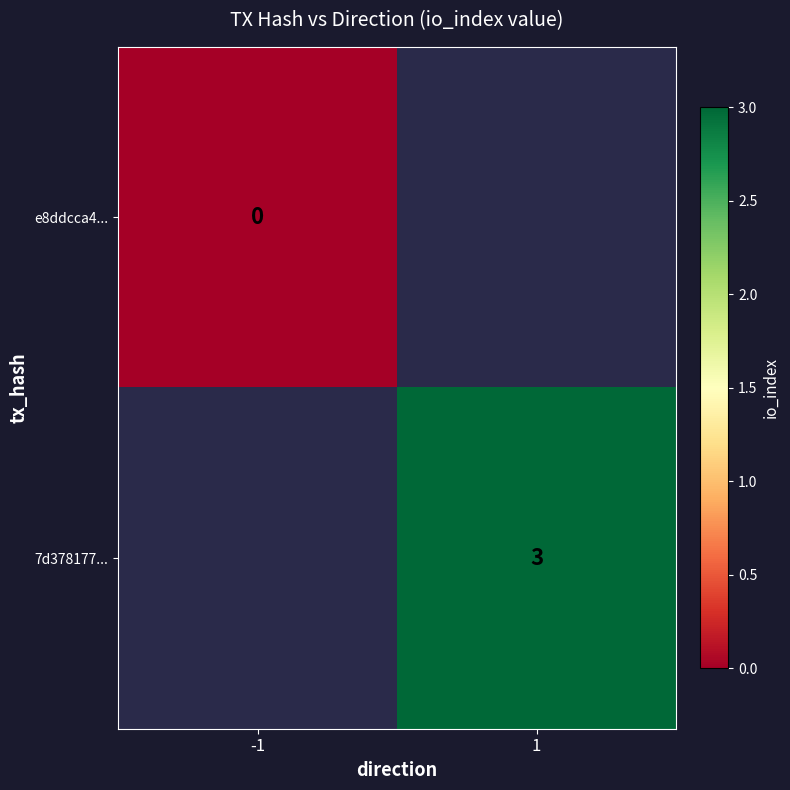

At which category does the chart reach its minimum across all series?

-1